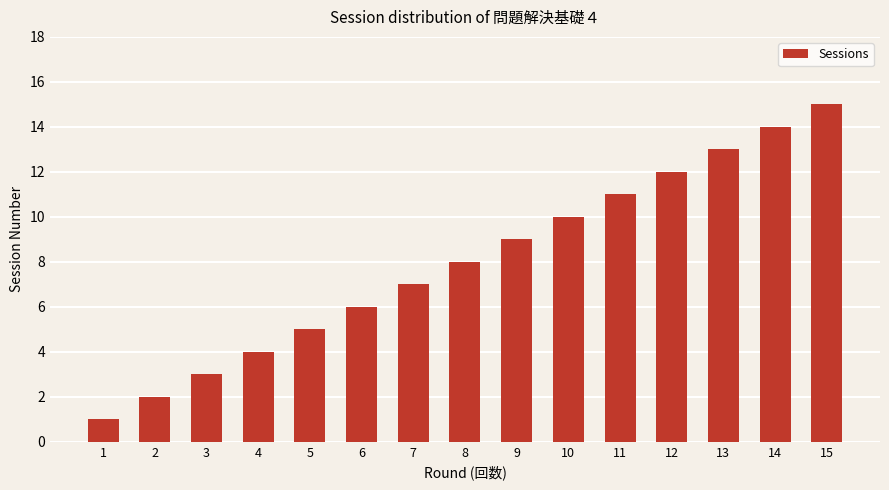

What is the minimum value shown in the chart?

1